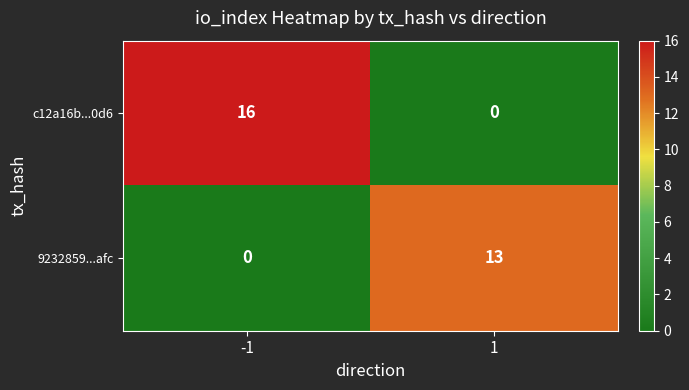

At how many categories does at least one series exceed 0?

2